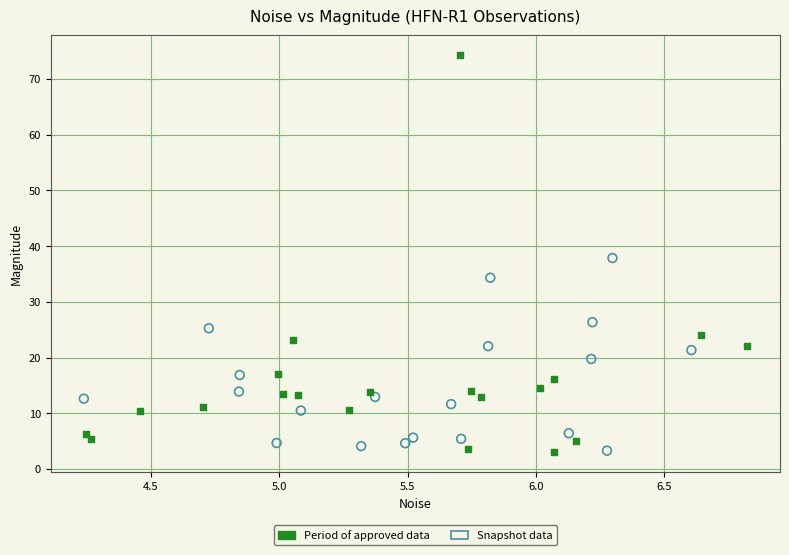

Which series reaches the maximum Y coordinate?

Period of approved data